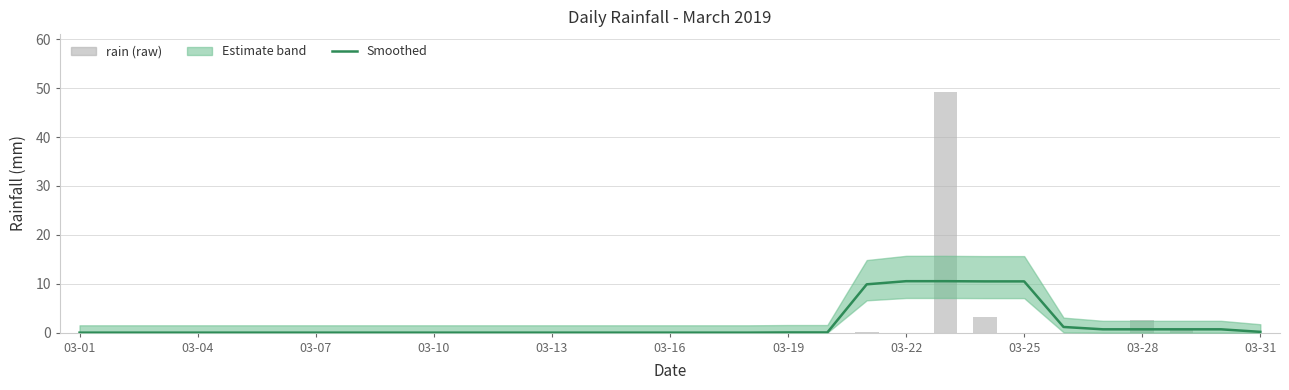

The value of rain (smoothed) at 20 is 2.7. True or false?

False